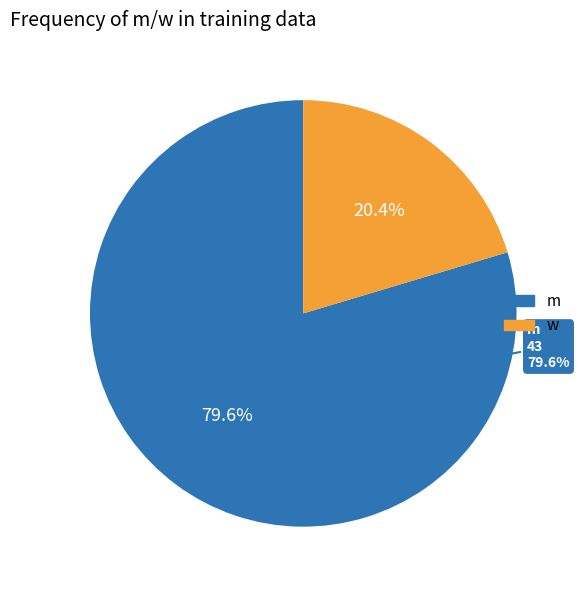

Which slice is the smallest?

w